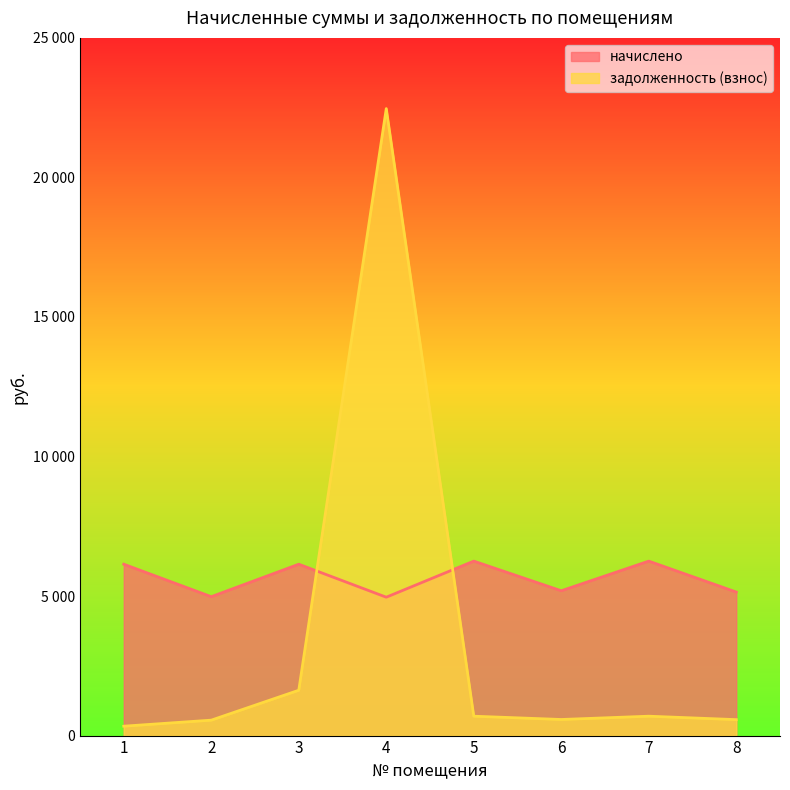

At which category is the sum across all series the highest?

4